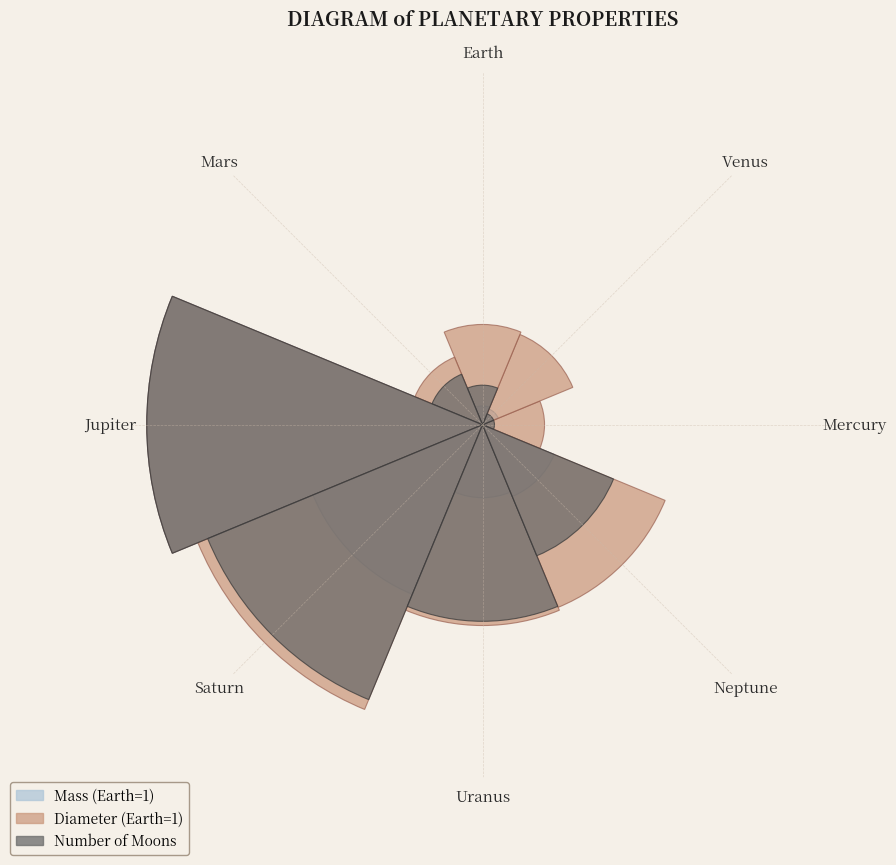

Does any single category account for the majority?

No